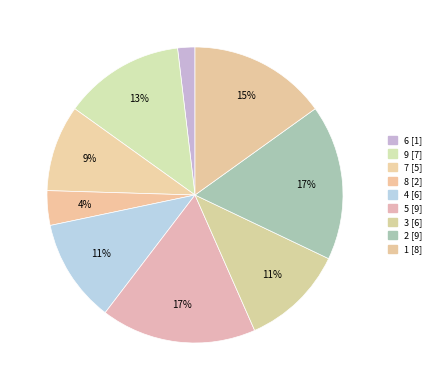

Does any single category account for the majority?

No